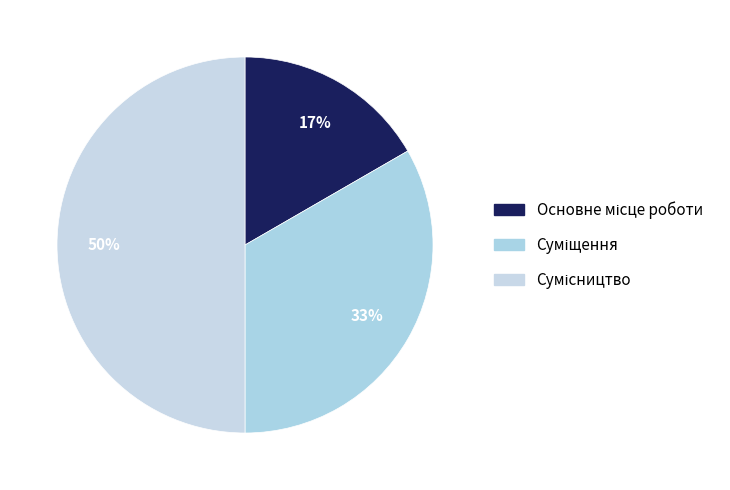

How many segments does this pie chart have?

3